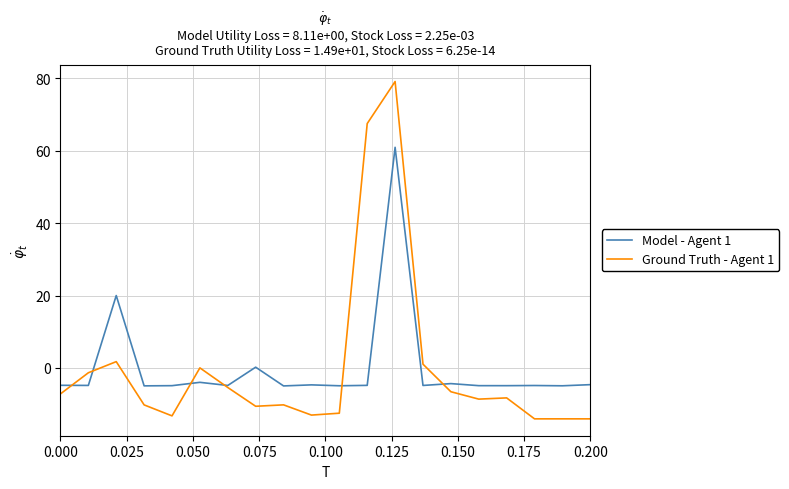

What is the maximum value for Ground Truth - Agent 1?

79.1